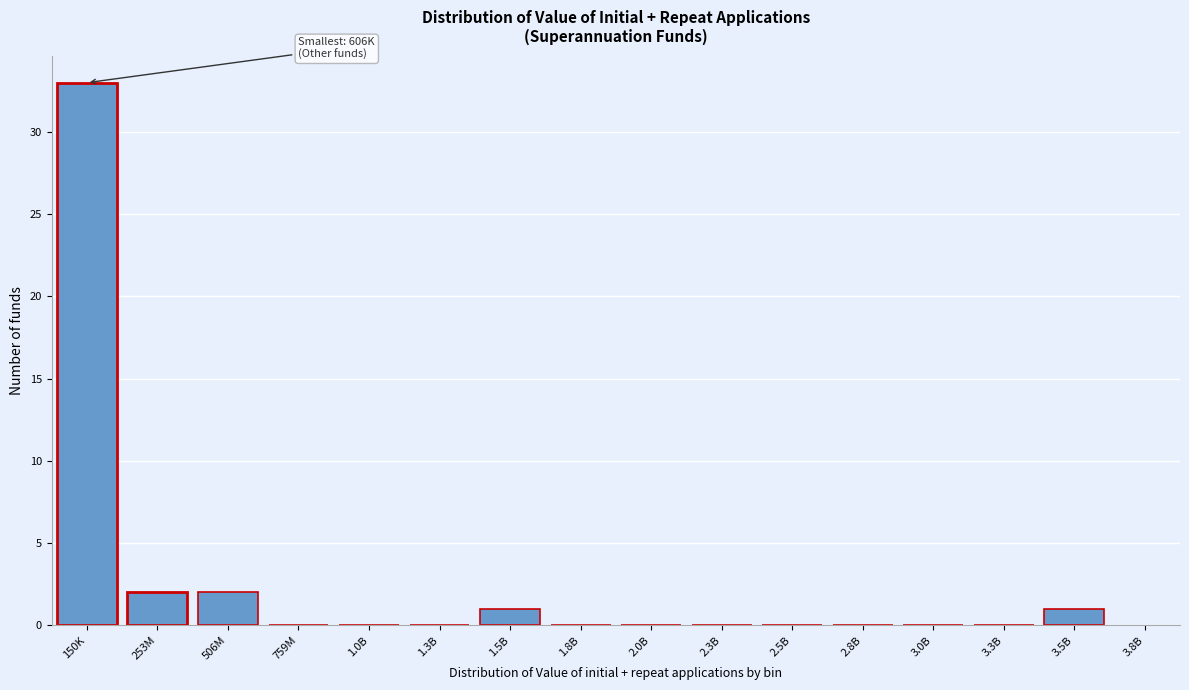

Reading left to right, what are all the values shown in this chart?

150K=33	253M=2	506M=2	759M=0	1.0B=0	1.3B=0	1.5B=1	1.8B=0	2.0B=0	2.3B=0	2.5B=0	2.8B=0	3.0B=0	3.3B=0	3.5B=1